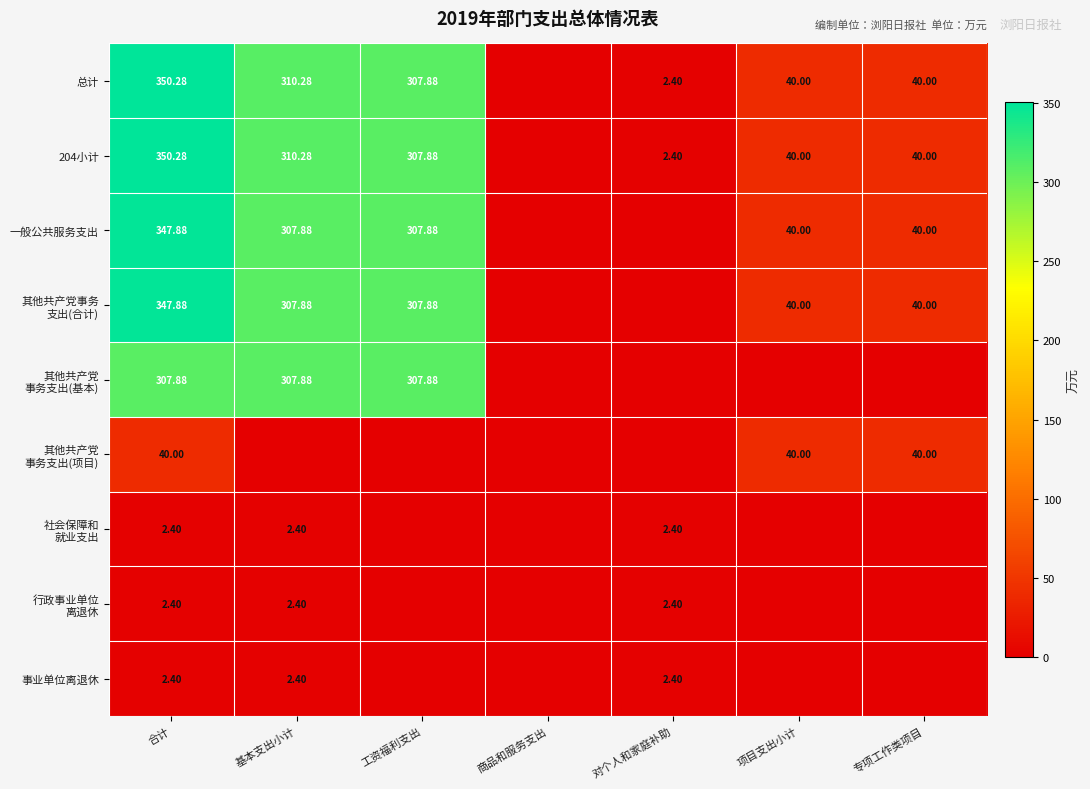

At which category is the sum across all series the highest?

合计